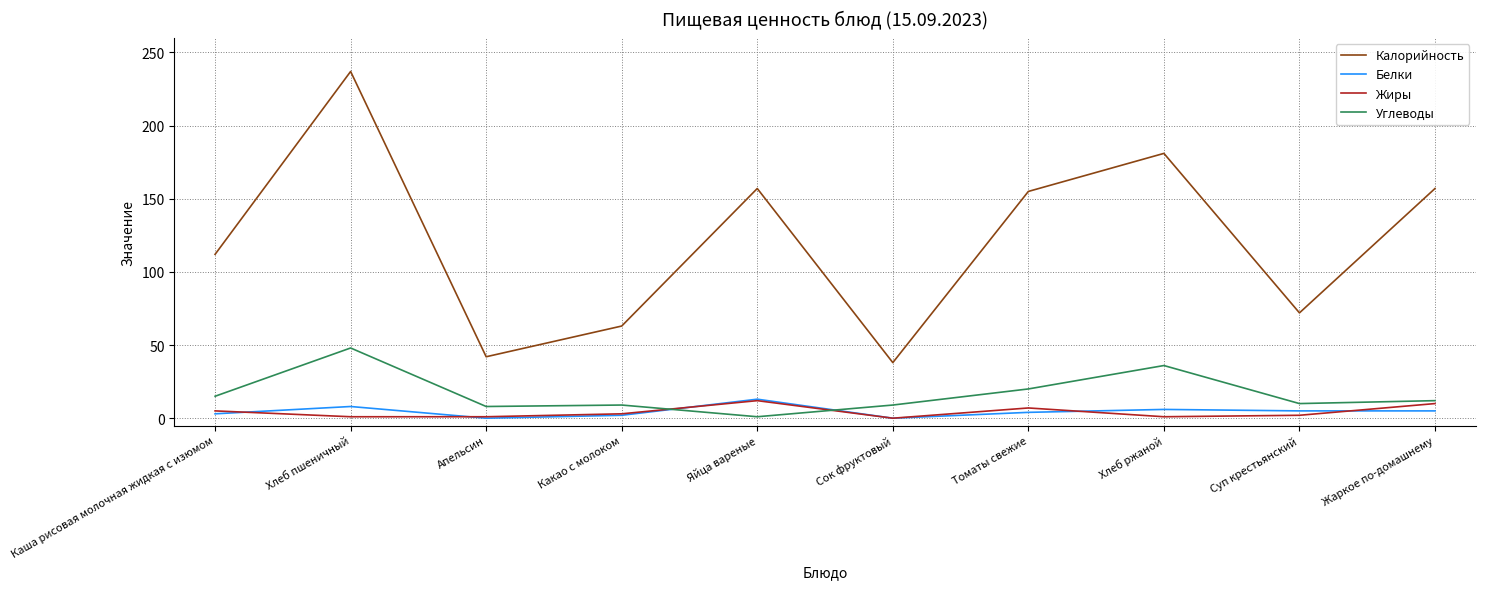

True or false: Белки and Калорийность cross at least once.

False